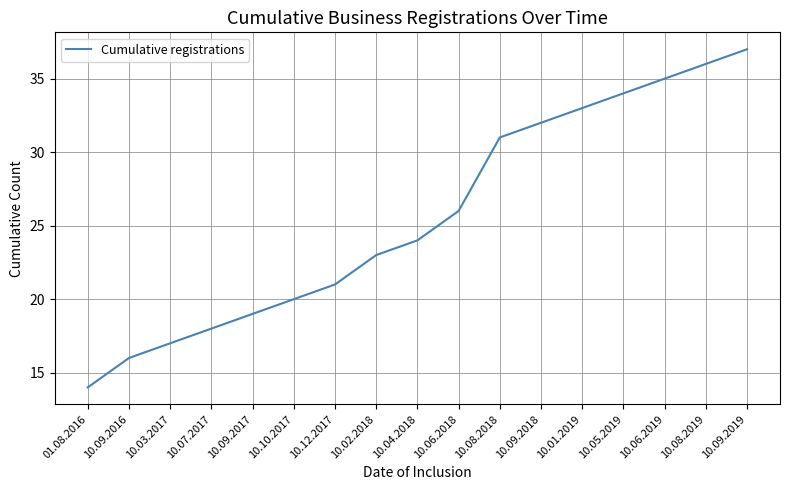

True or false: there are more than 1 points higher than both neighbors.

False